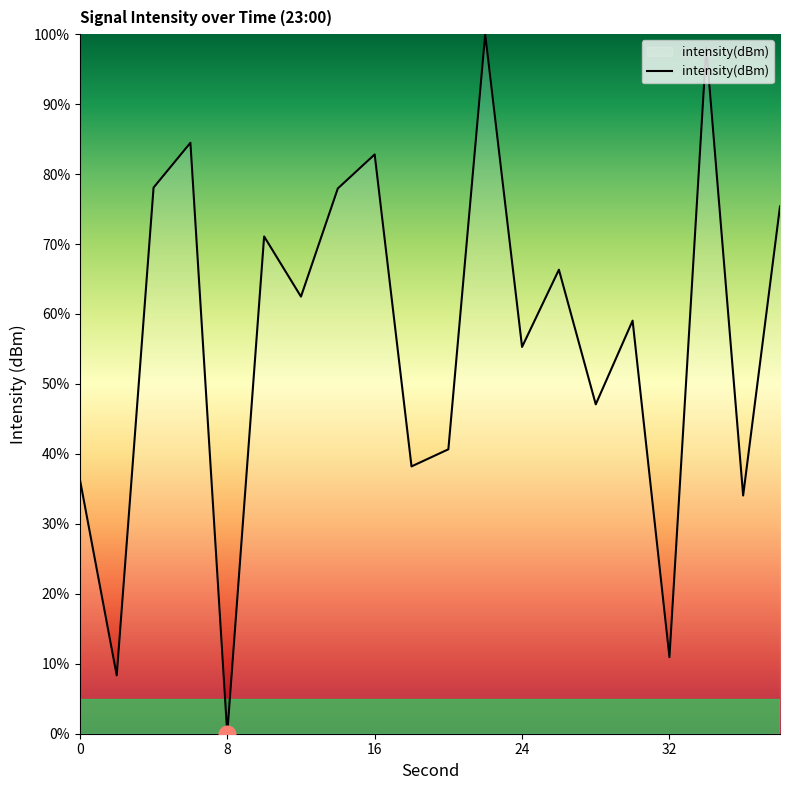

What is the maximum value shown in the chart?

100.0